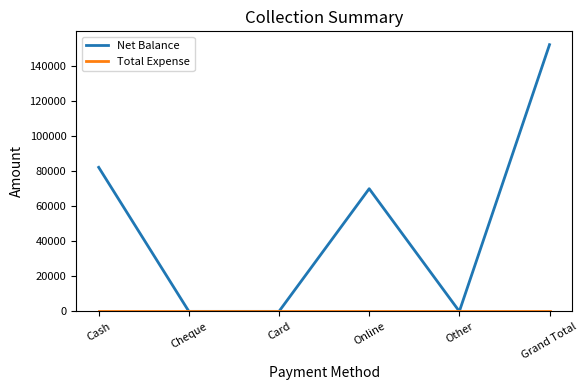

Which series has the largest total across all categories?

Net Balance